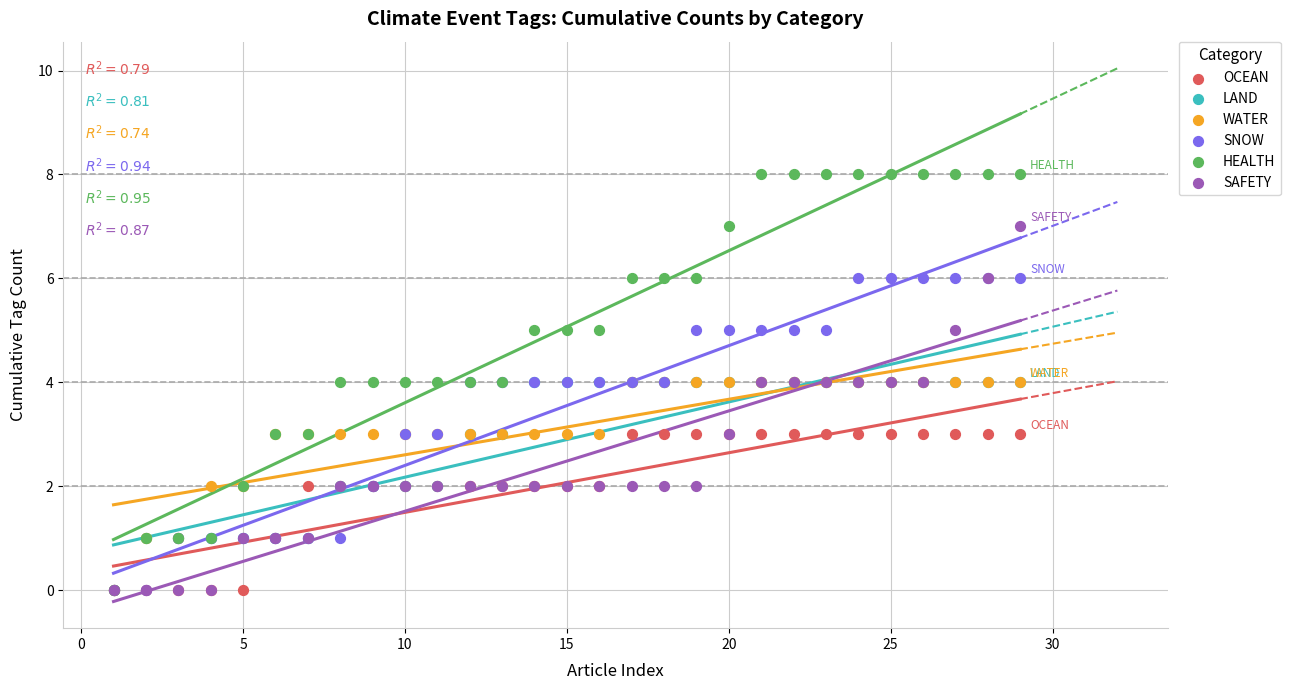

What are all the series names shown in the legend?

OCEAN, LAND, WATER, SNOW, HEALTH, SAFETY